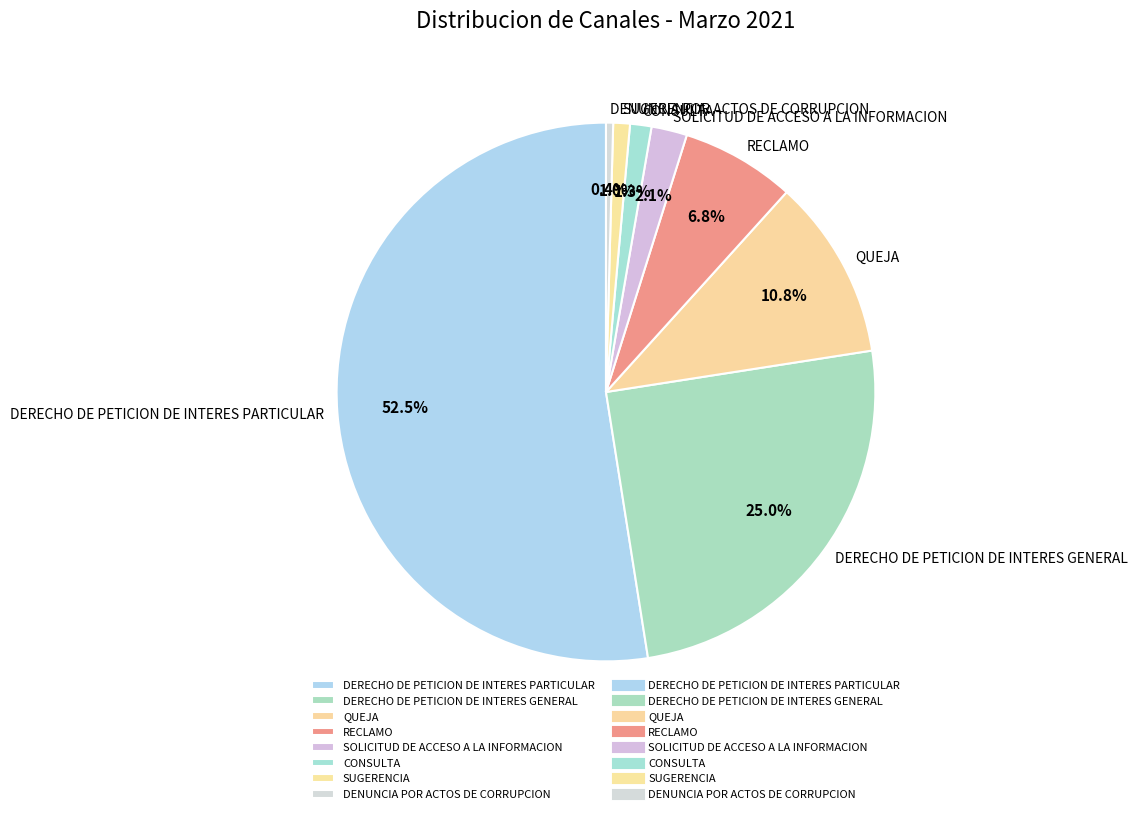

To the nearest percent, what is the average slice percentage?

12%